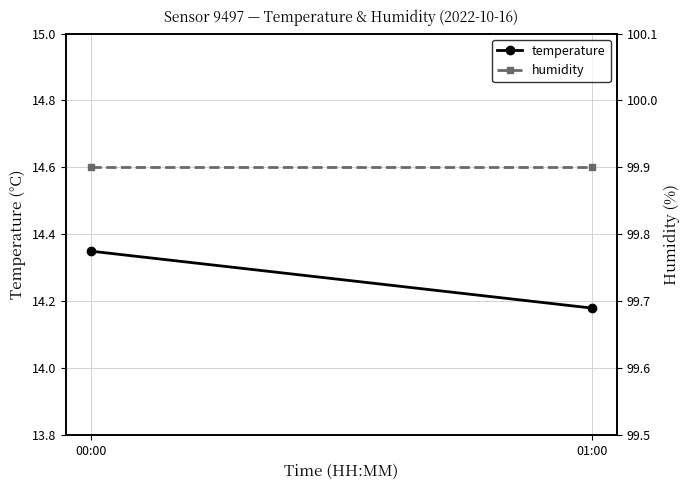

What is the label of the 2nd point from the right?

00:00